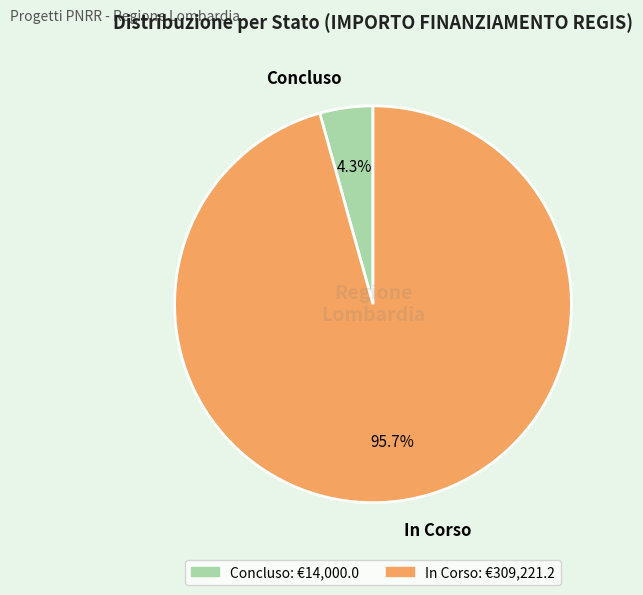

Does Concluso account for over 50% of the chart?

No